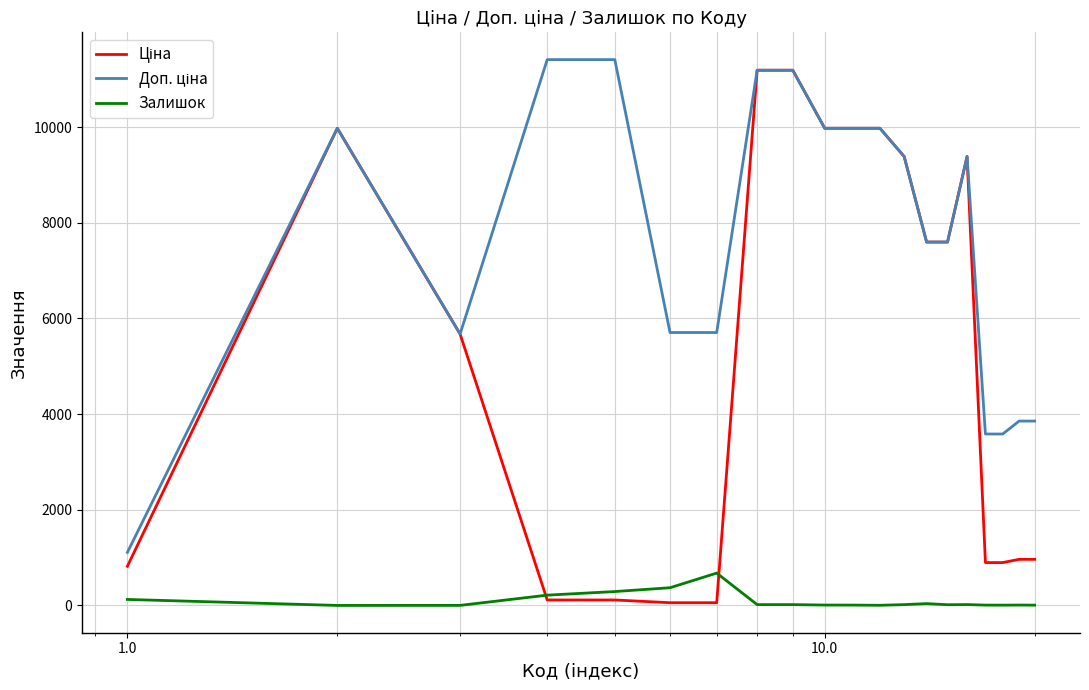

What is the greatest value displayed?

11410.0